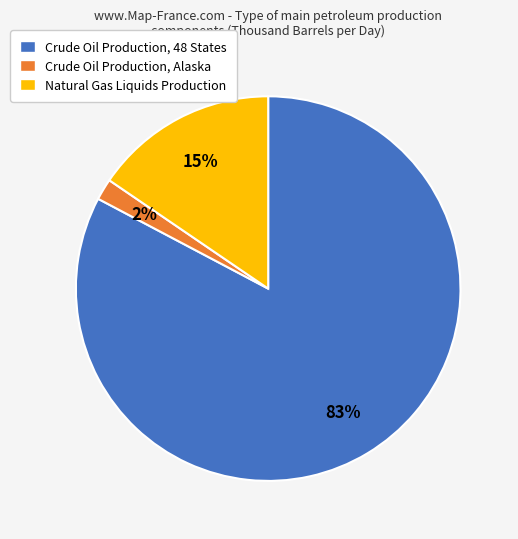

Does Crude Oil Production, 48 States represent more than half of the total?

Yes